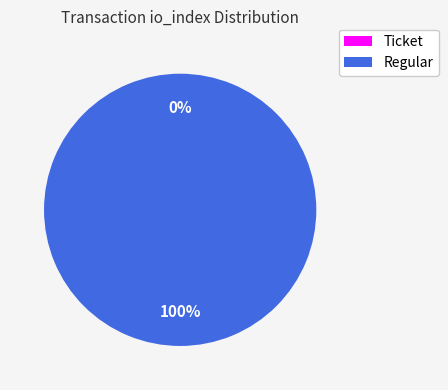

True or false: Ticket accounts for 0% of the total.

True